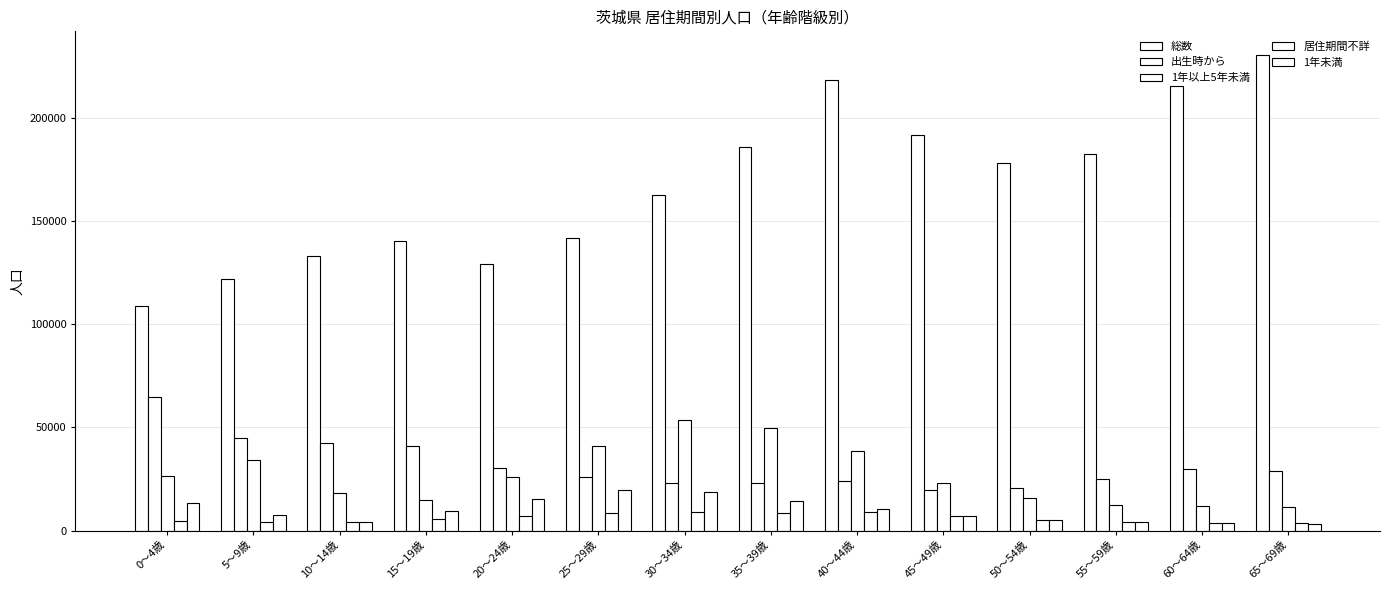

Is the value of 居住期間不詳 at 25～29歳 greater than the value of 出生時から at 5～9歳?

No